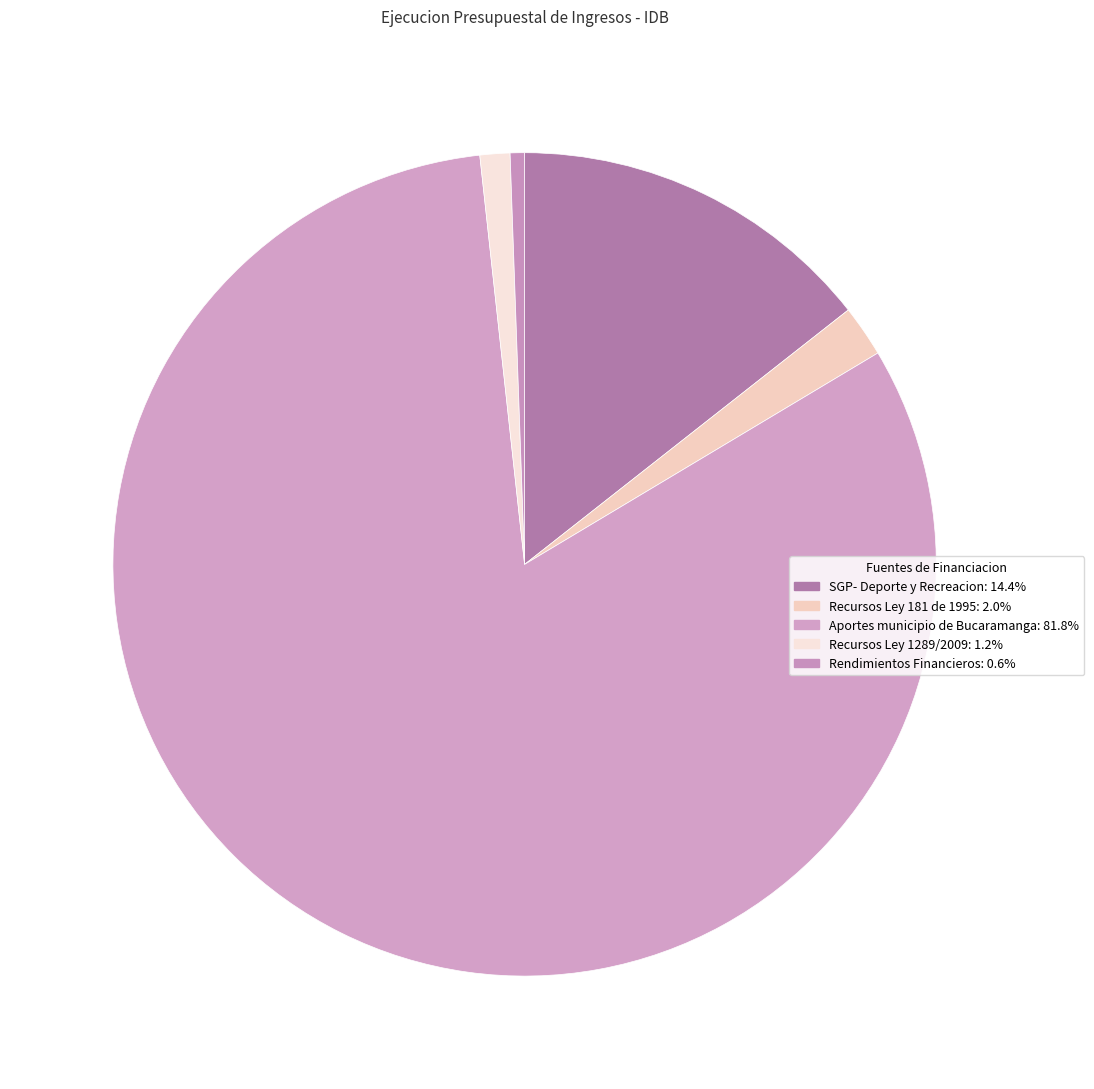

To the nearest percent, what is the combined percentage of SGP- Deporte y Recreacion and Recursos Ley 1289/2009?

16%